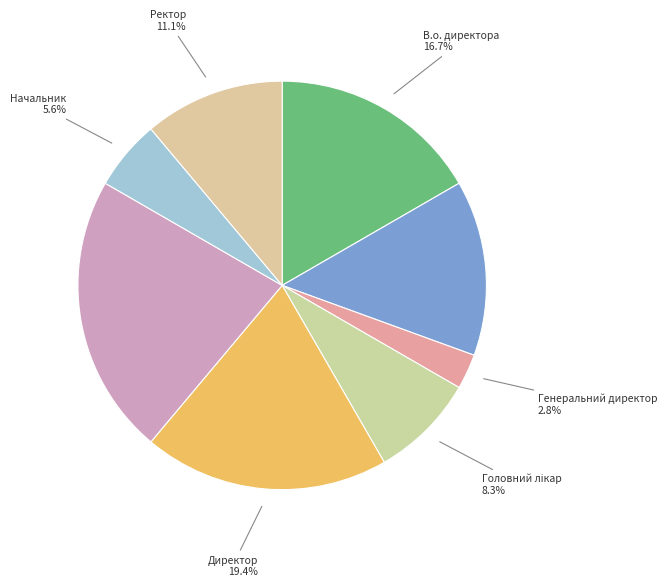

How many slices are in this pie chart?

8